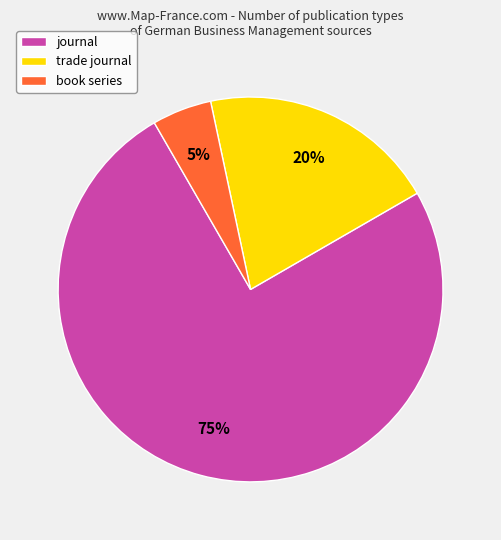

How many segments does this pie chart have?

3